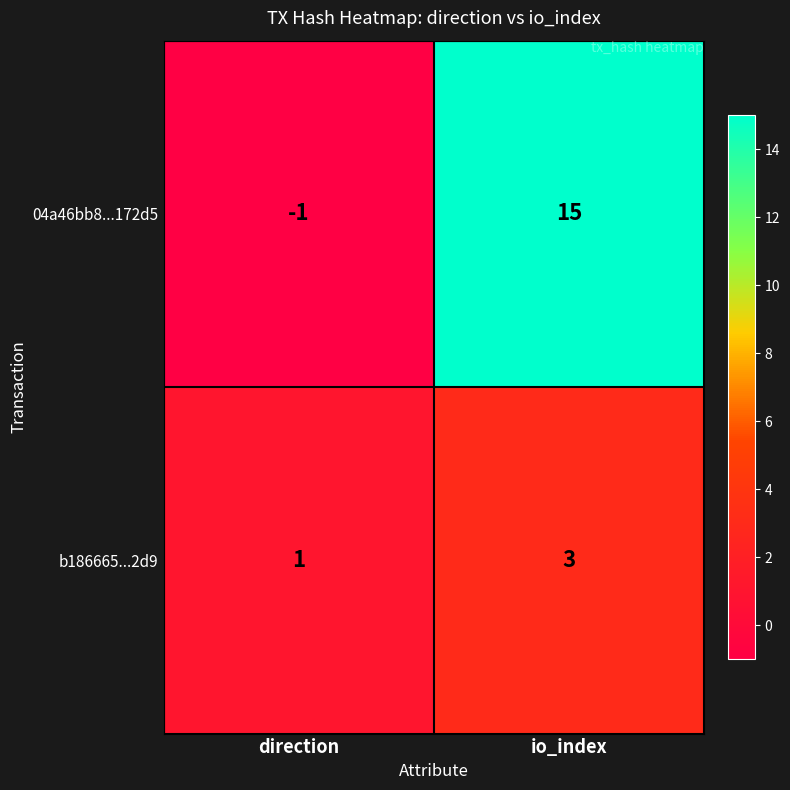

What is the average value of the 04a46bb8...172d5 series?

7